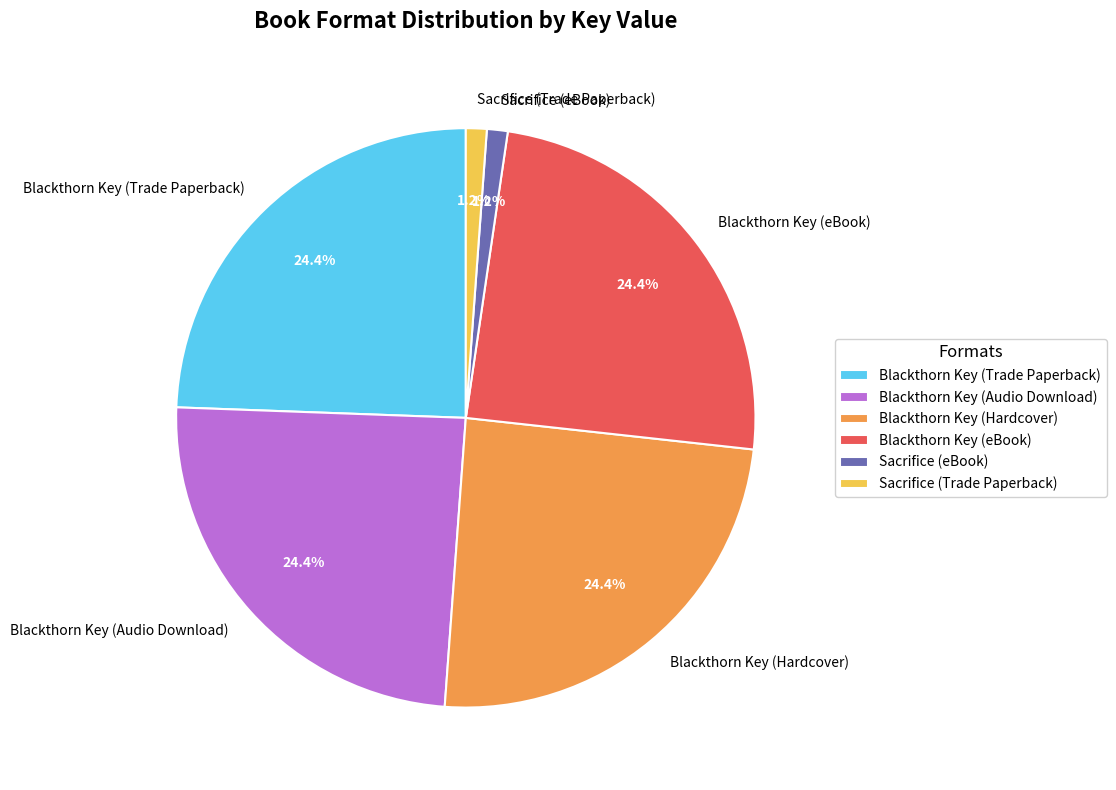

To the nearest percent, what is the average slice percentage?

17%